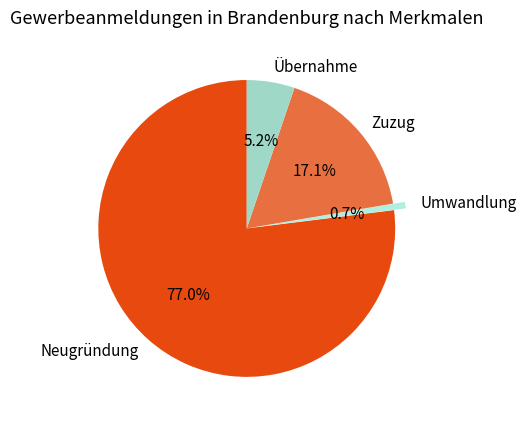

Which slice is the largest?

Neugründung